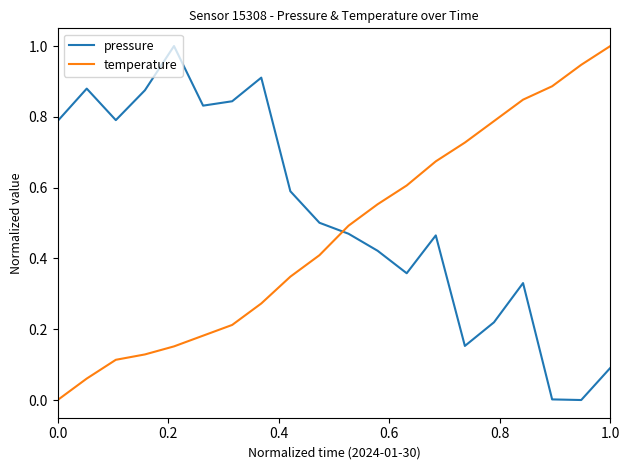

How many lines are shown in the chart?

2